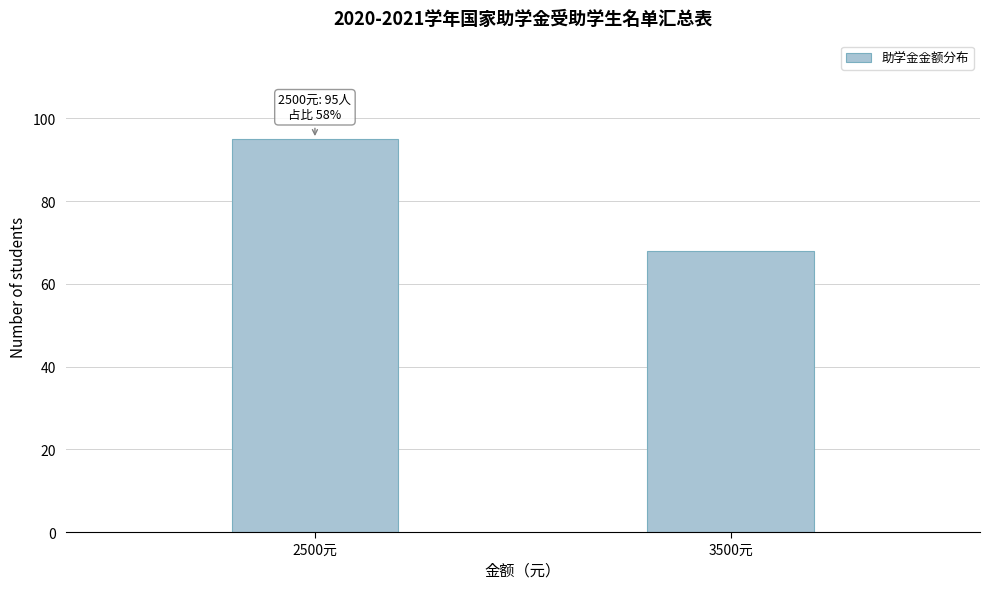

Reading left to right, extract all data points from this chart.

95	68